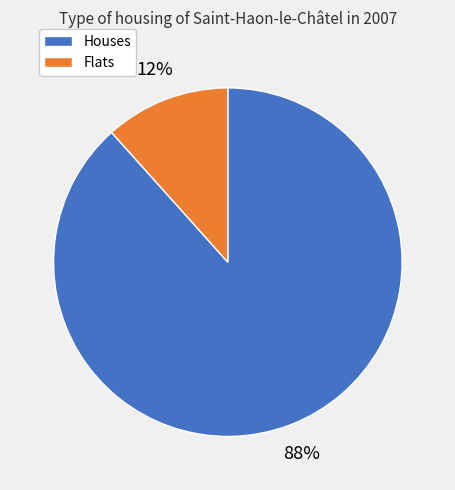

Does any single category account for the majority?

Yes